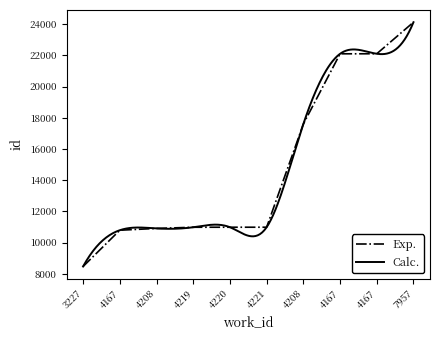

List the labels in order of value, largest first.

7957, 4167, 4167, 4208, 4221, 4220, 4219, 4208, 4167, 3227